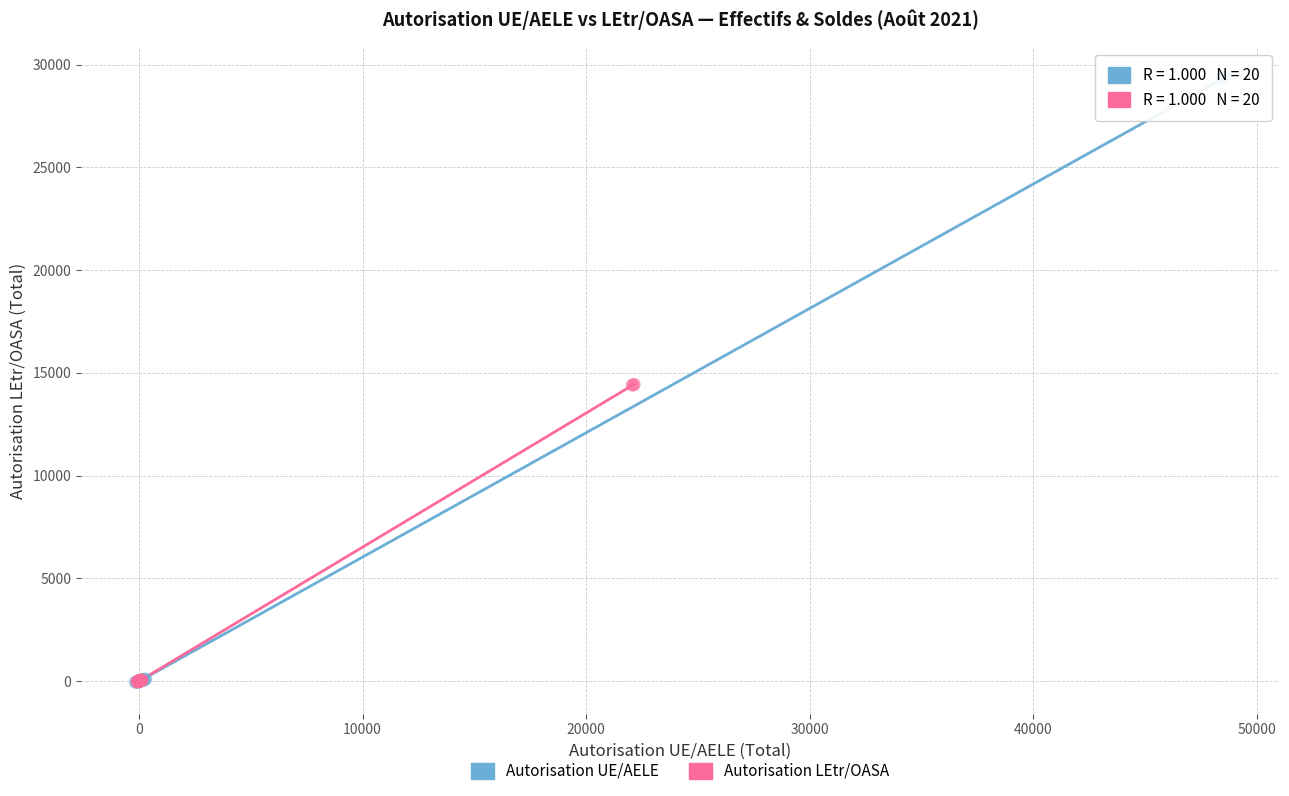

Which series has the widest spread of Y values?

Autorisation UE/AELE